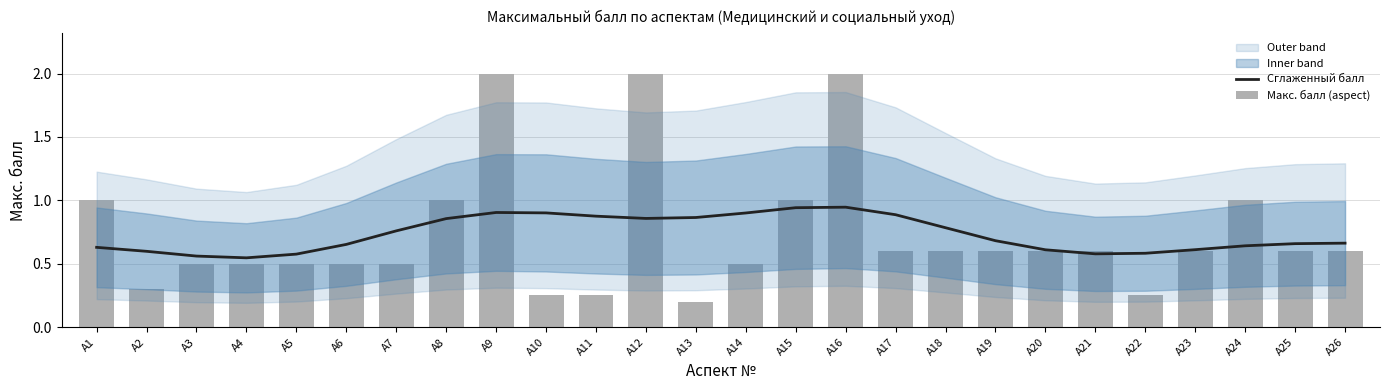

The Сглаженный балл series shows 0.4 at A25. True or false?

False